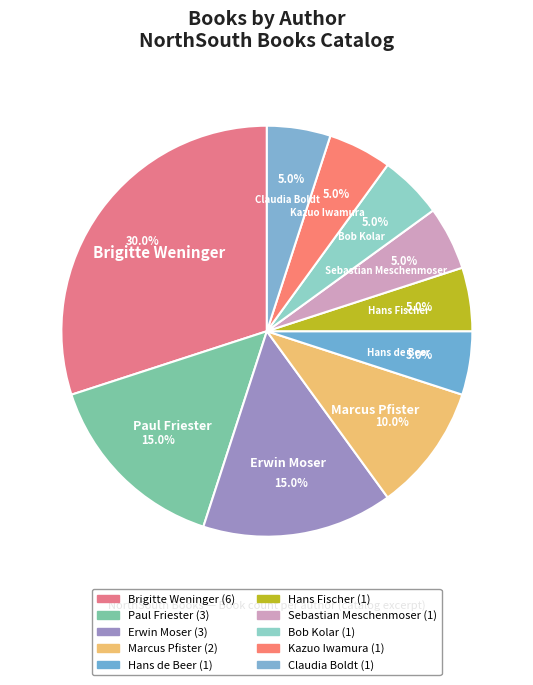

To the nearest percent, what portion does Claudia Boldt represent?

5%